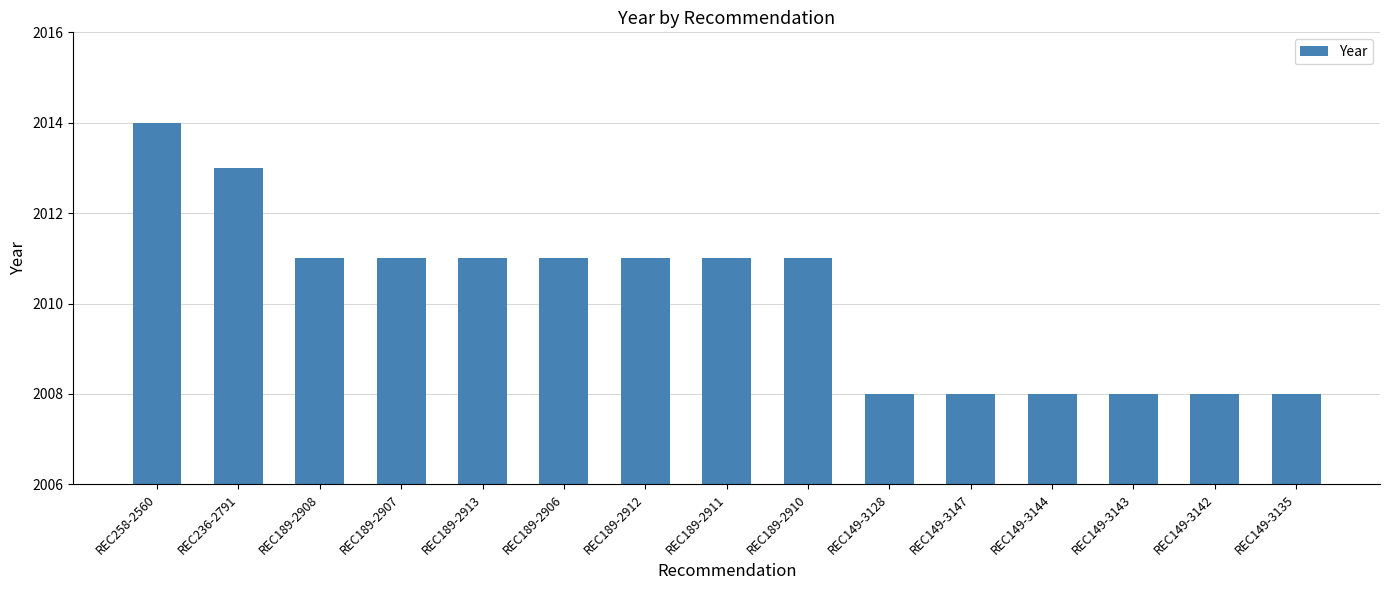

What position from the left is REC189-2907?

4